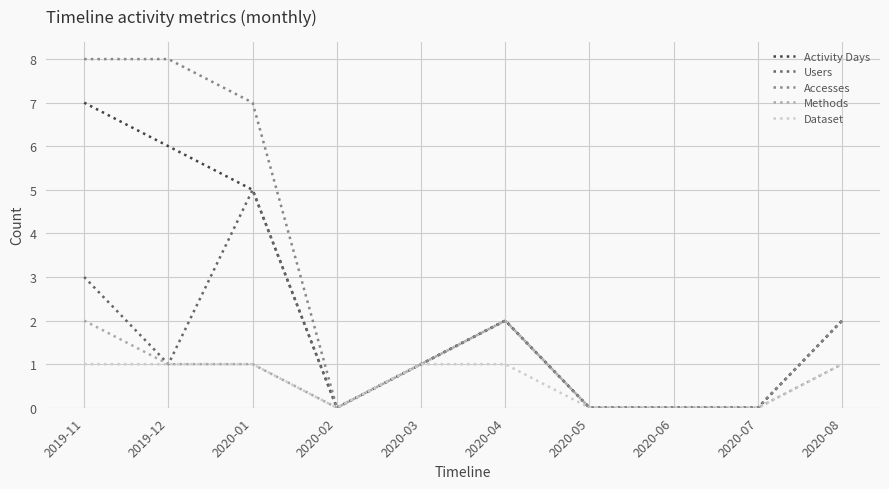

Which series has the largest total across all categories?

Accesses